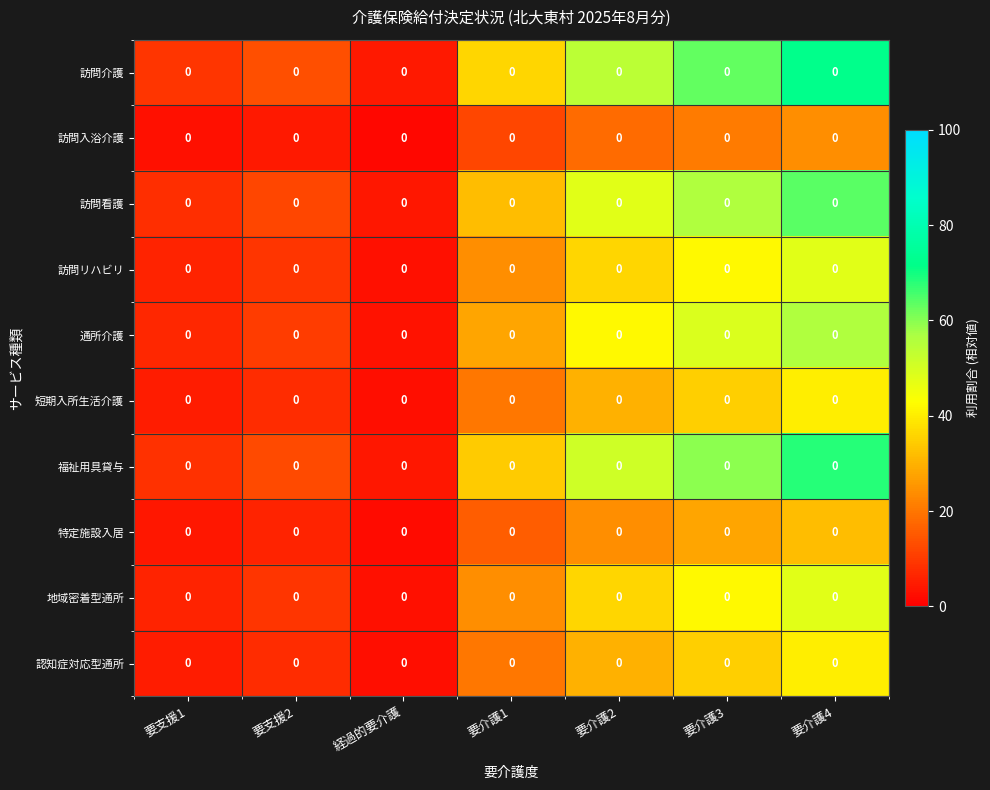

What is the sum of all 訪問介護 values?

252.0